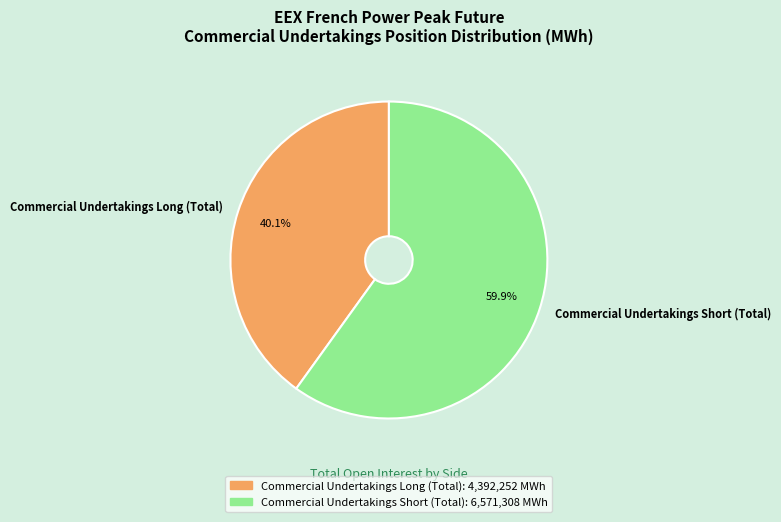

What percentage is the Commercial Undertakings Short (Total) slice, to the nearest percent?

60%